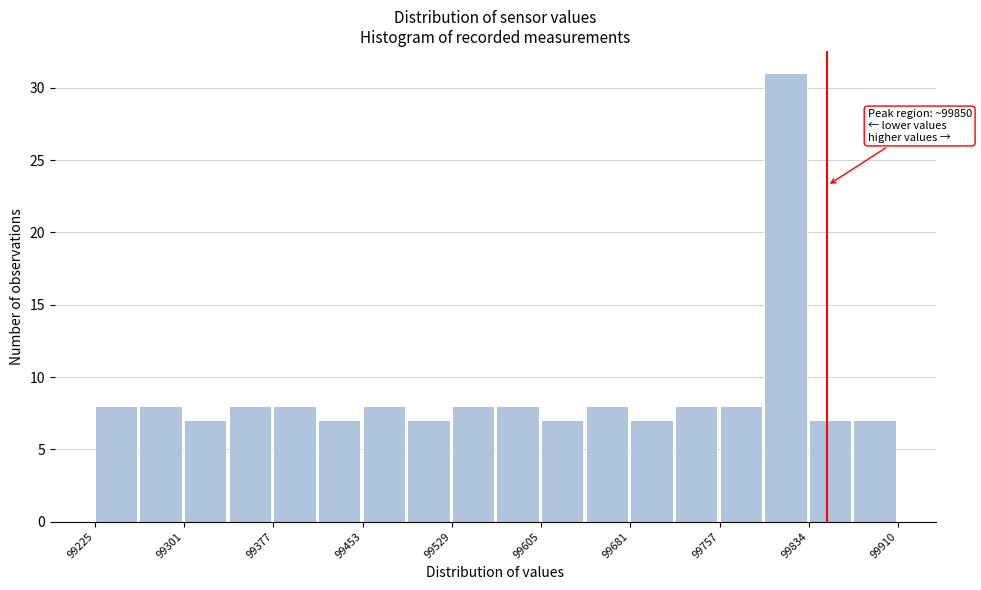

Read against the x-axis, roughly where is the centre of the tallest bar?

99810